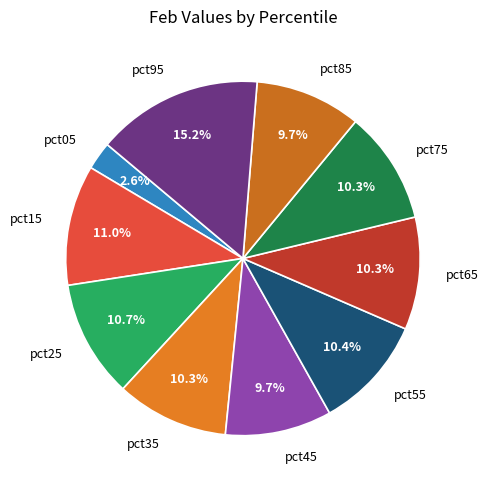

Between pct05 and pct65, which is larger?

pct65